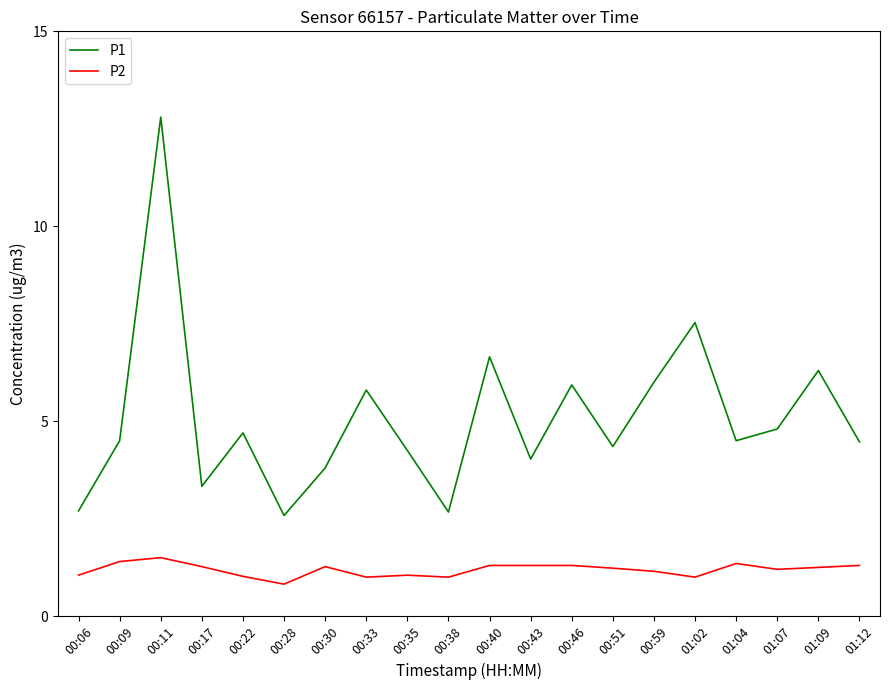

List the series in order of their peak value, highest first.

P1, P2